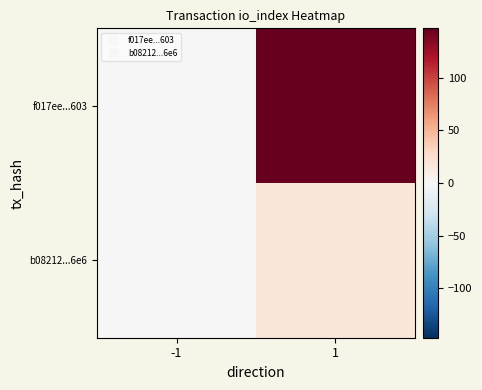

Which series changed the most between -1 and 1?

f017ee...603